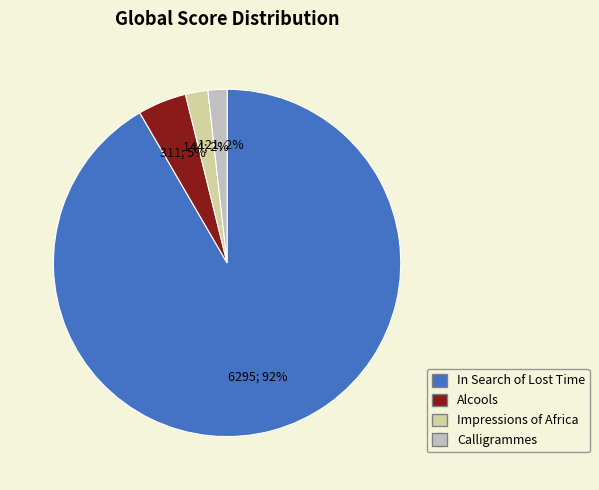

Is it true that Impressions of Africa is 2% of the pie?

True